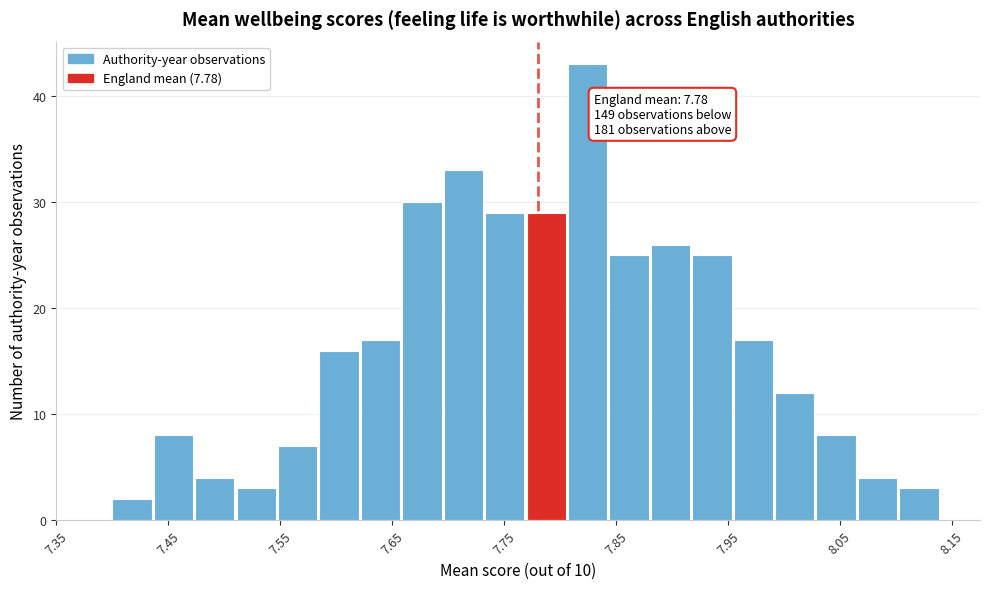

Read against the x-axis, roughly where is the centre of the tallest bar?

7.82